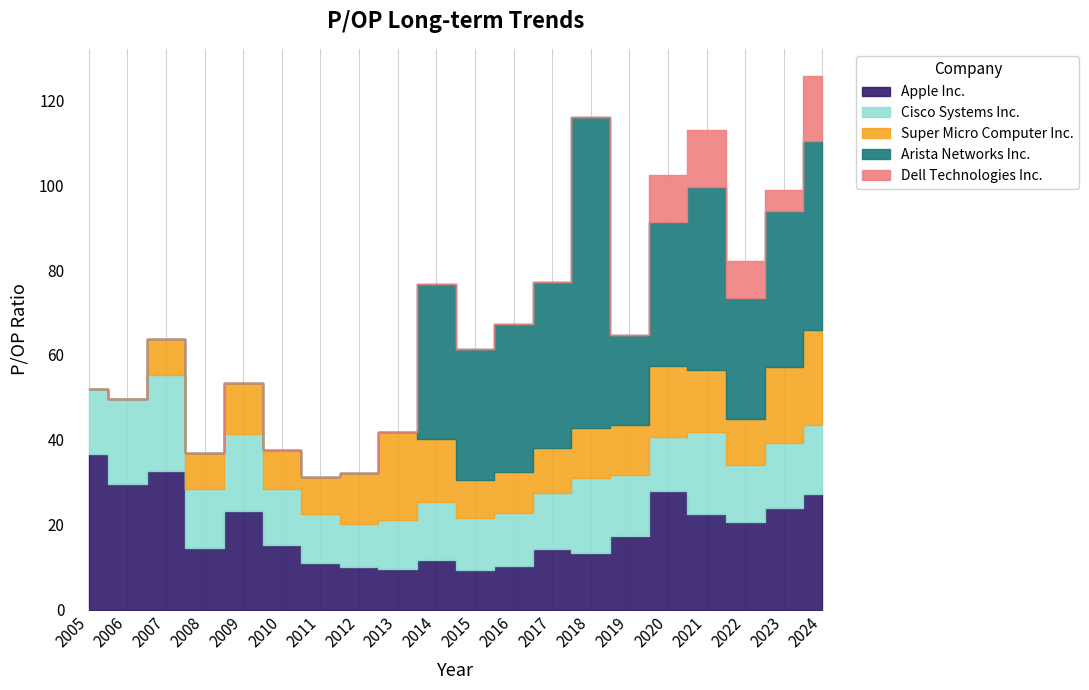

Which has a higher value, 2009 or 2023?

2023